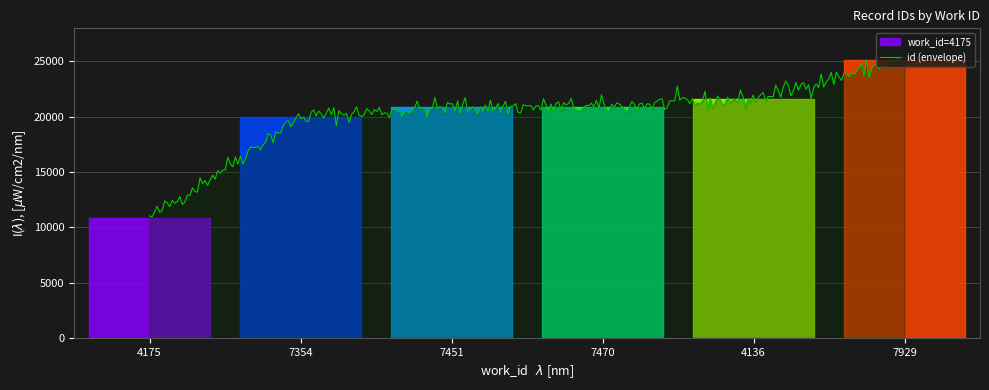

What position from the right is 7470?

3